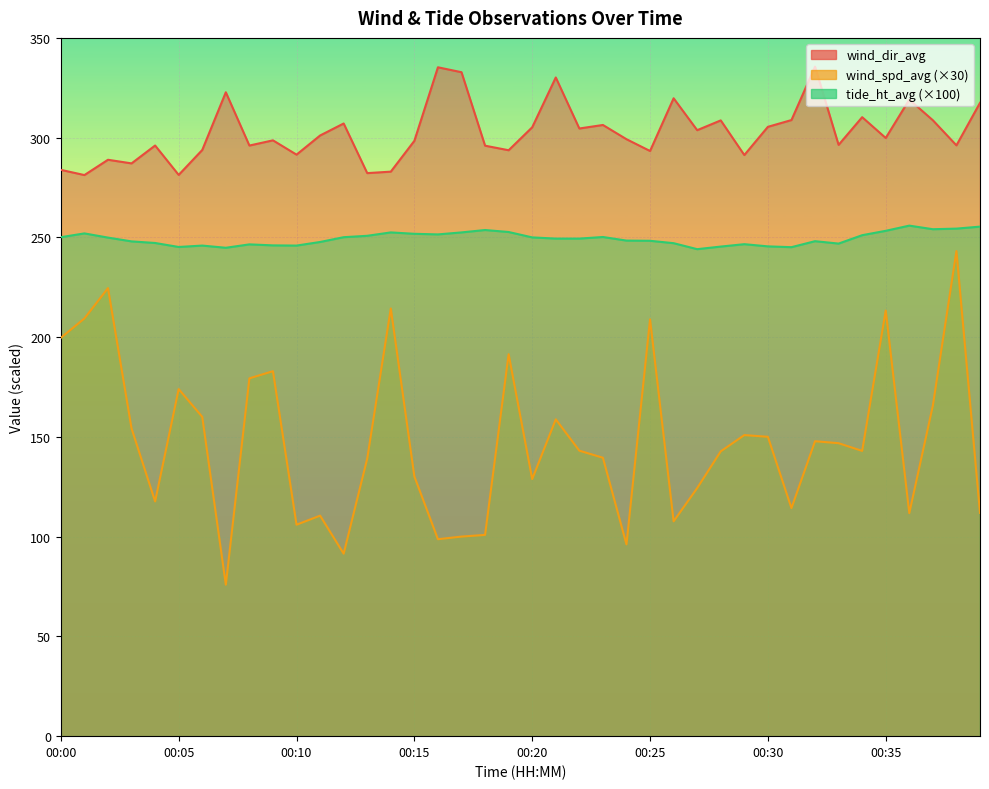

At which category does the chart reach its minimum across all series?

00:07